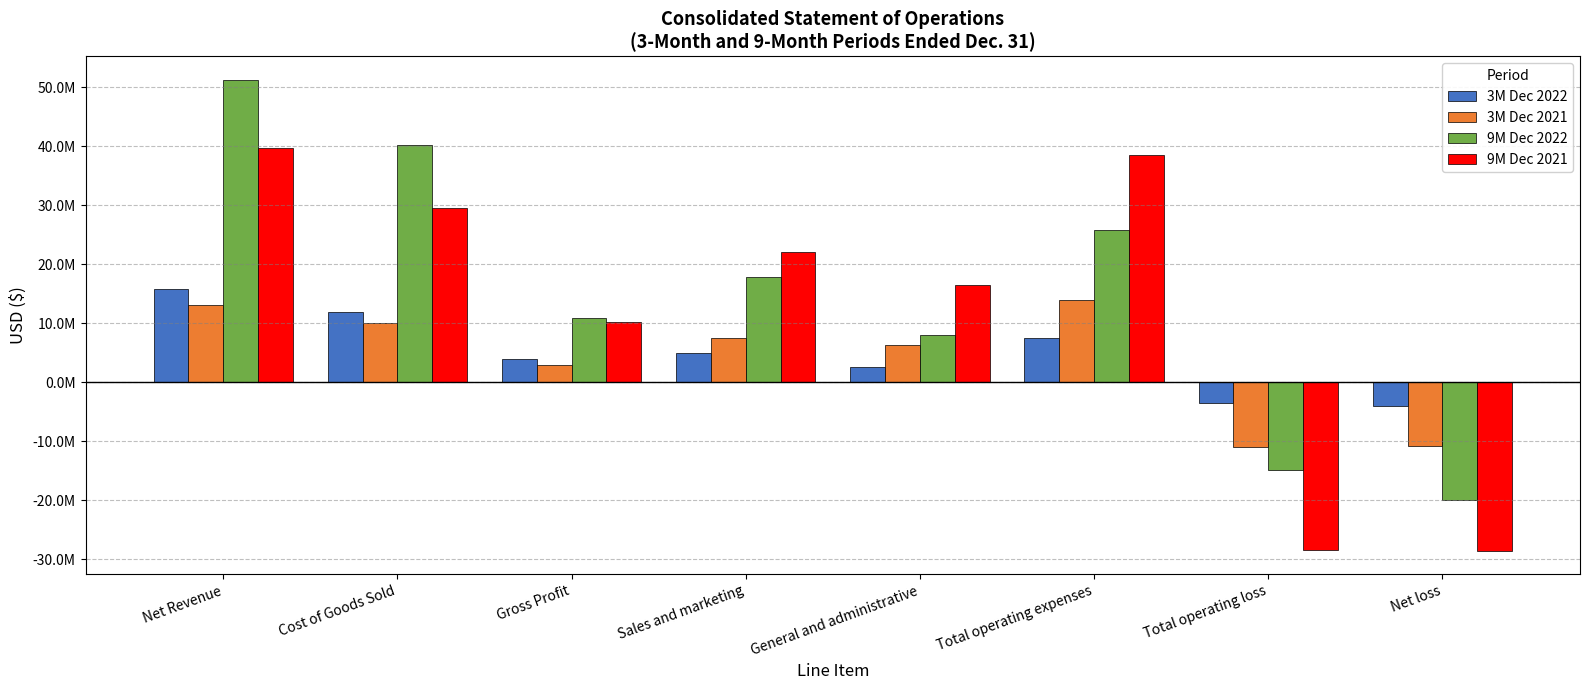

Does the chart contain any negative values?

Yes